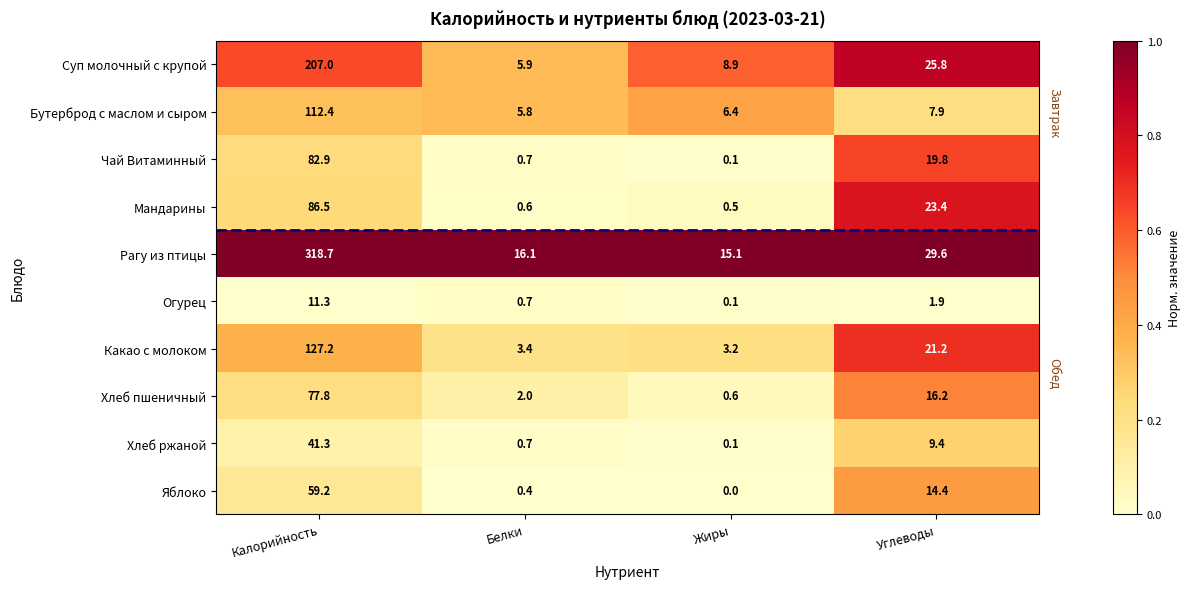

The value of Хлеб пшеничный at Углеводы is 16.2. True or false?

True